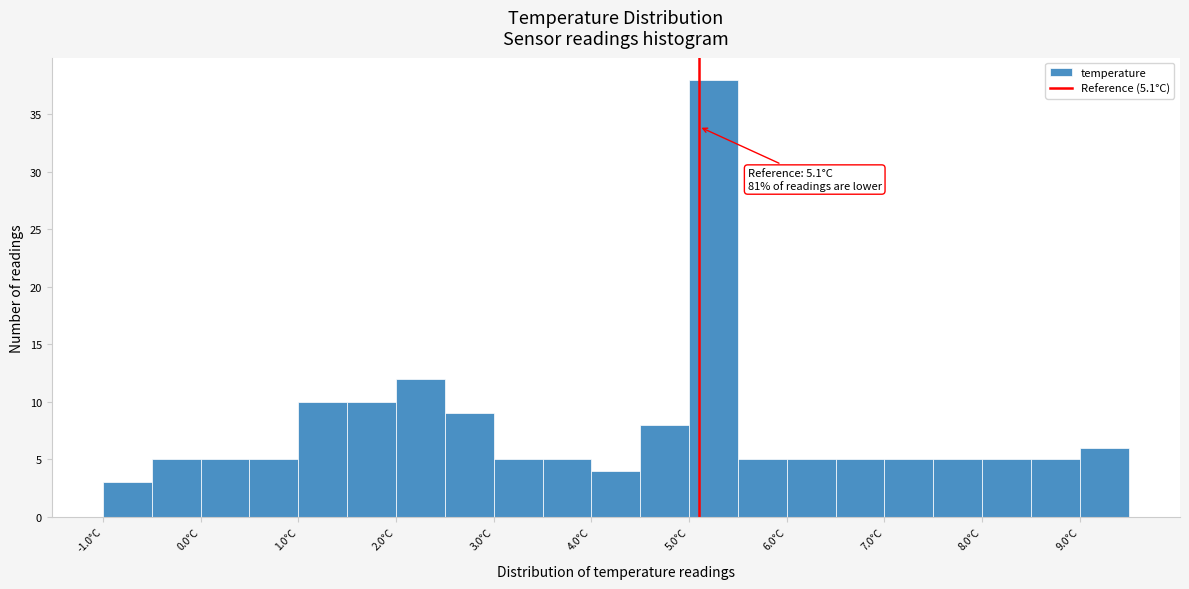

Which range on the x-axis has the tallest bar?

5.0 to 5.5